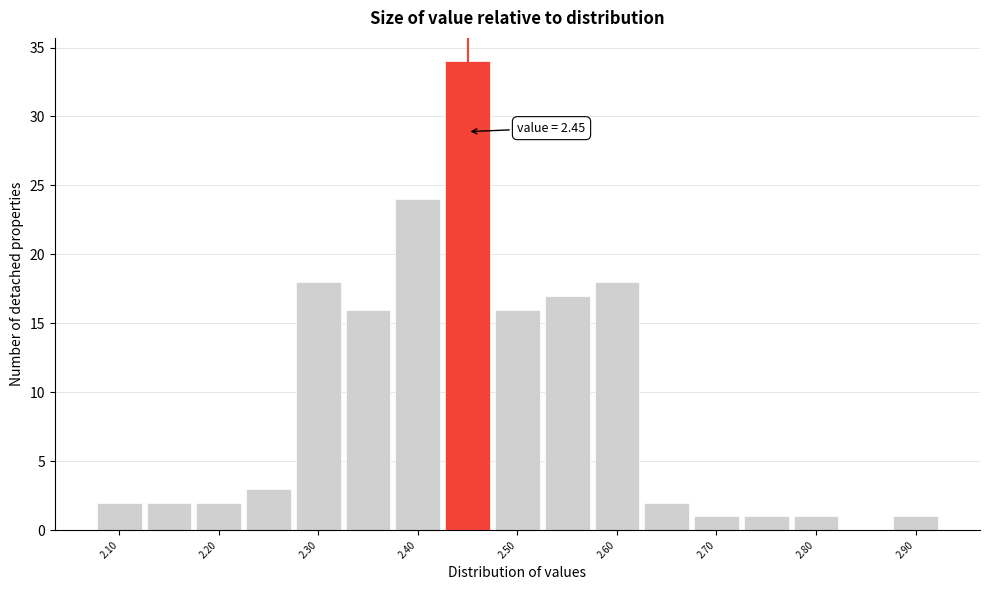

Over which range of the x-axis is the bar tallest?

2.425 to 2.475